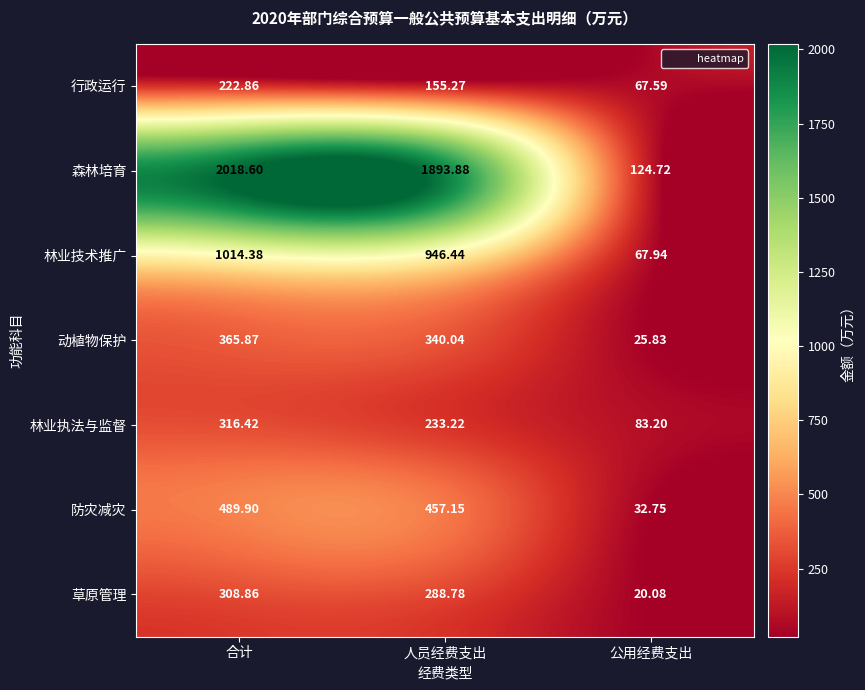

At which label does 草原管理 reach its minimum?

公用经费支出